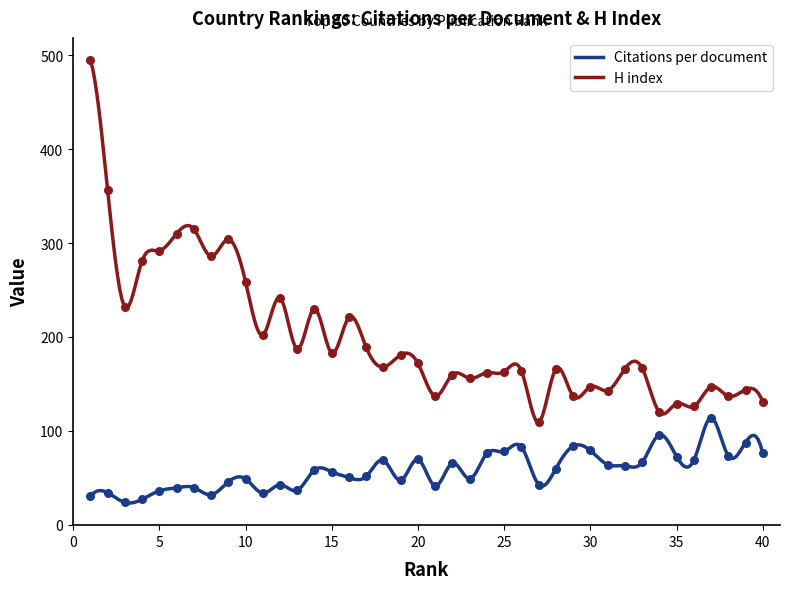

At which category is the sum across all series the highest?

1